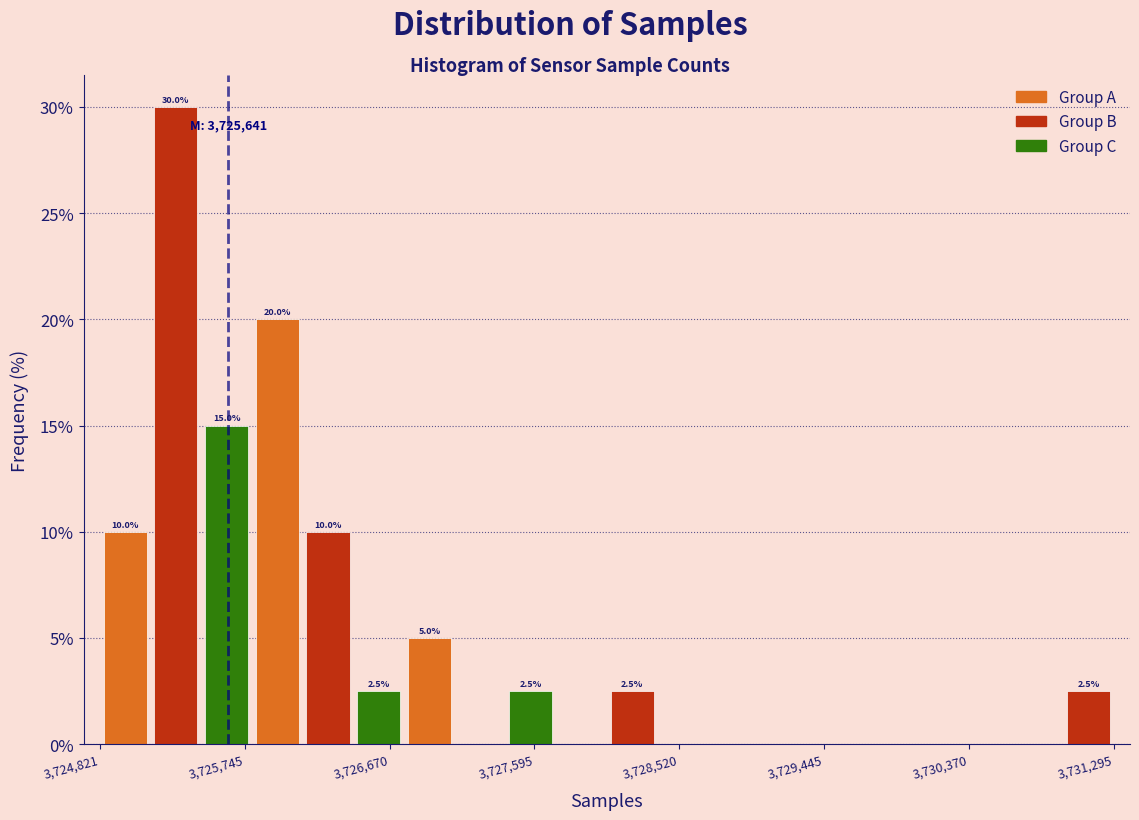

Read against the x-axis, roughly where is the centre of the tallest bar?

3725300